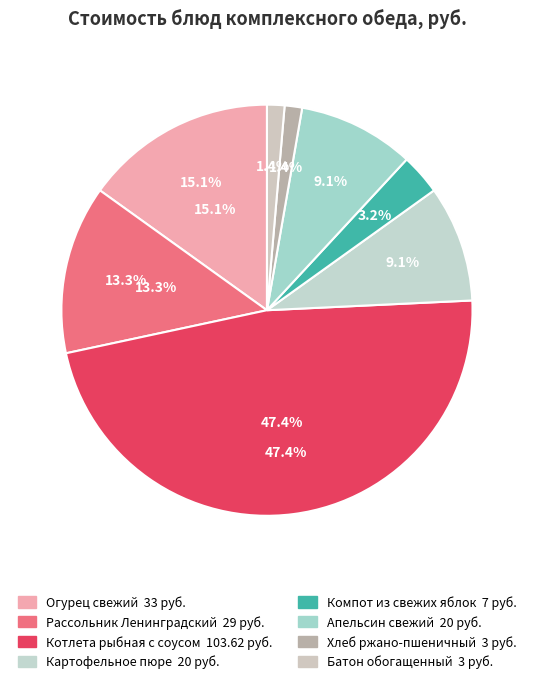

Which slice is the smallest?

Хлеб ржано-пшеничный